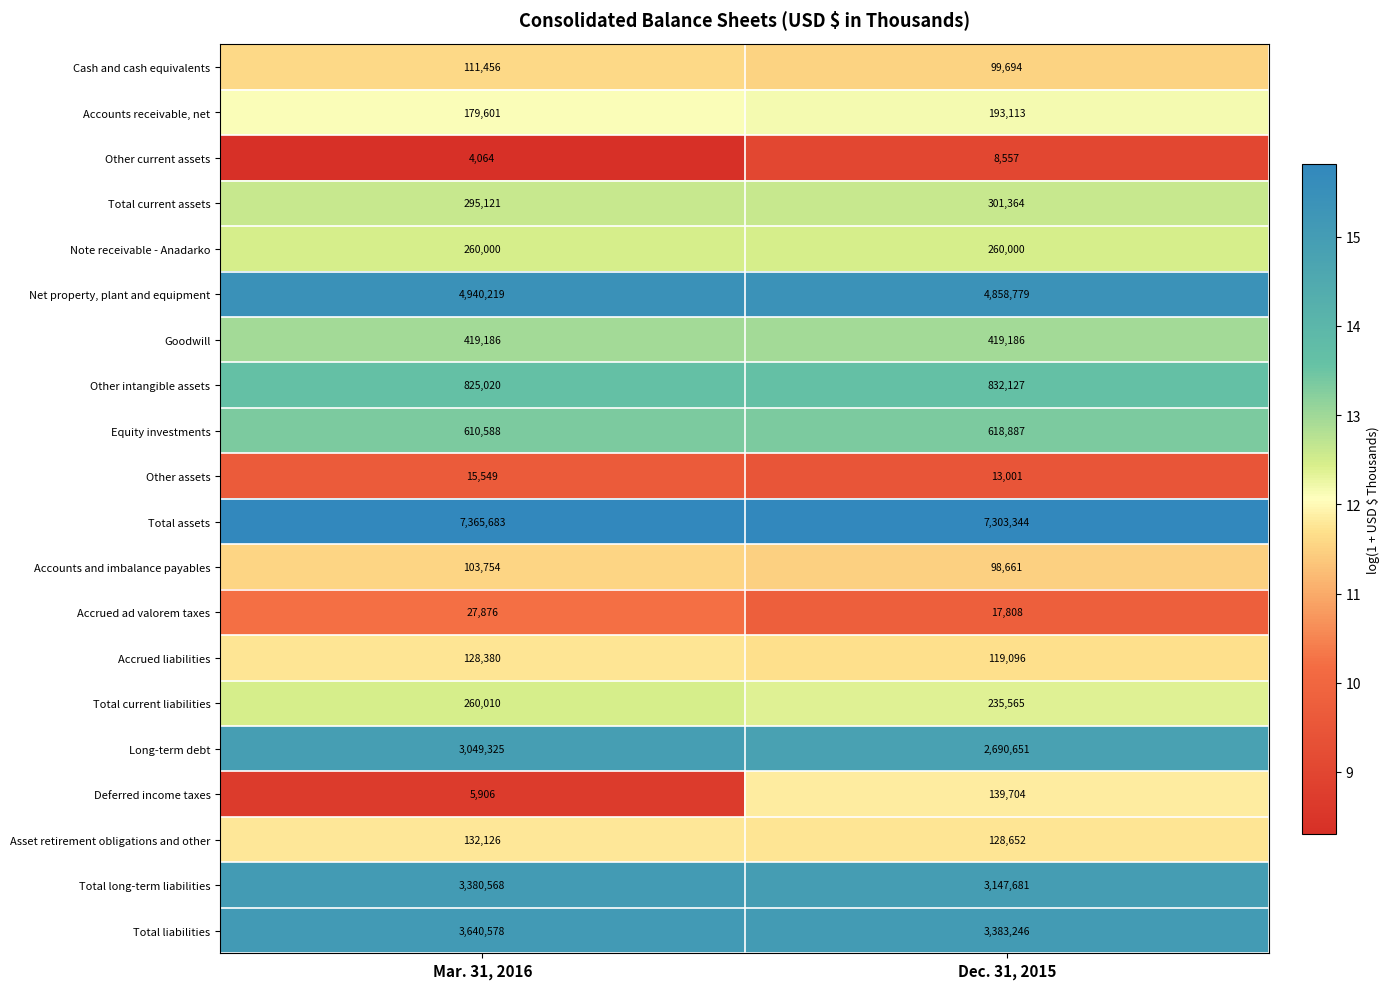

At which category is the sum across all series the highest?

Mar. 31, 2016